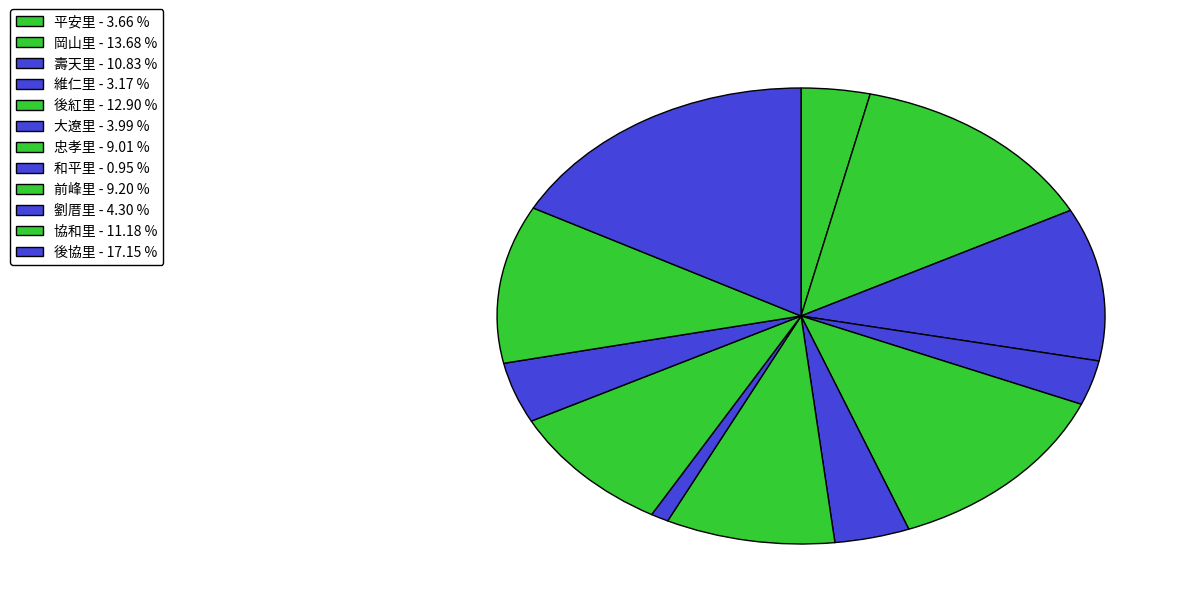

Count the number of slices in the pie.

12